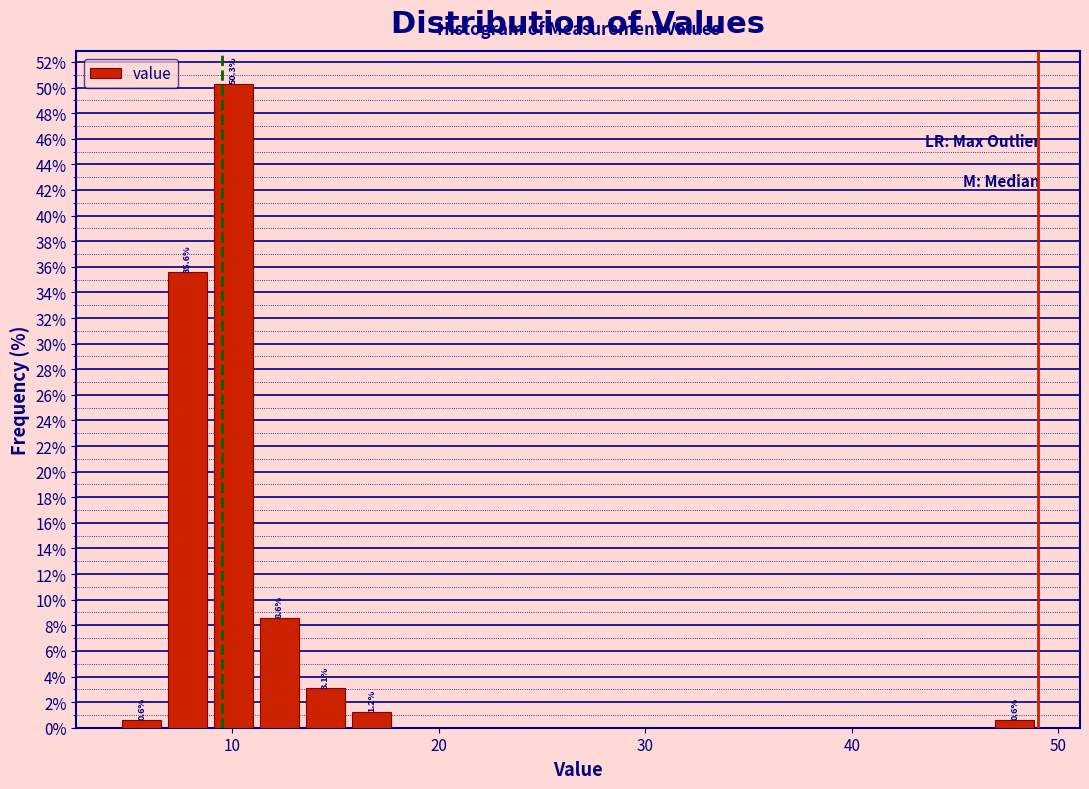

Read against the x-axis, roughly where is the centre of the tallest bar?

10